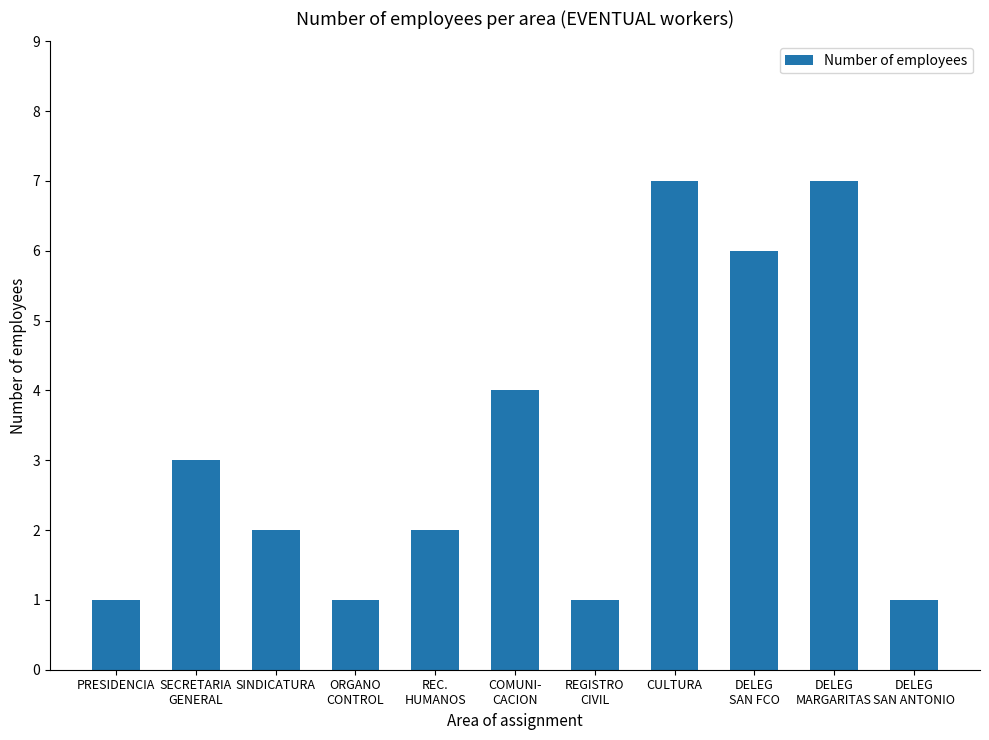

Reading left to right, what are all the values shown in this chart?

PRESIDENCIA=1	SECRETARIA
GENERAL=3	SINDICATURA=2	ORGANO
CONTROL=1	REC.
HUMANOS=2	COMUNI-
CACION=4	REGISTRO
CIVIL=1	CULTURA=7	DELEG
SAN FCO=6	DELEG
MARGARITAS=7	DELEG
SAN ANTONIO=1